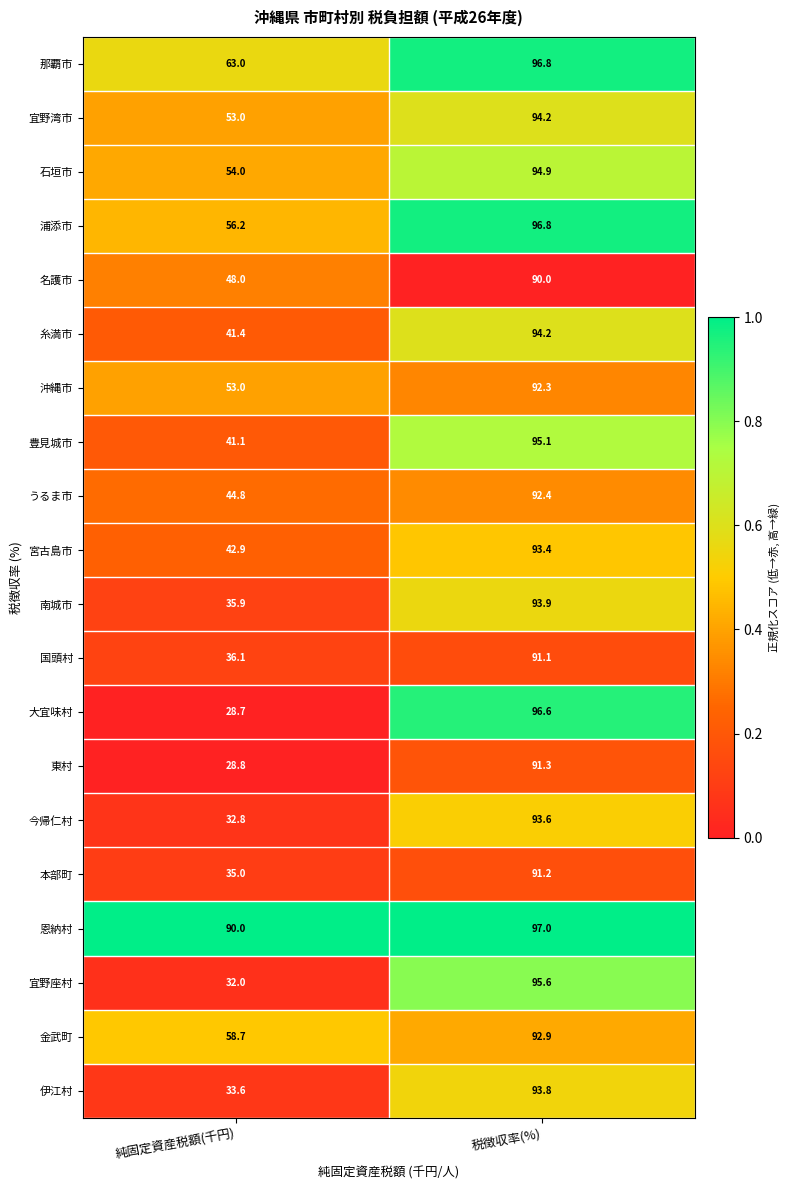

What is the greatest value displayed?

97.0